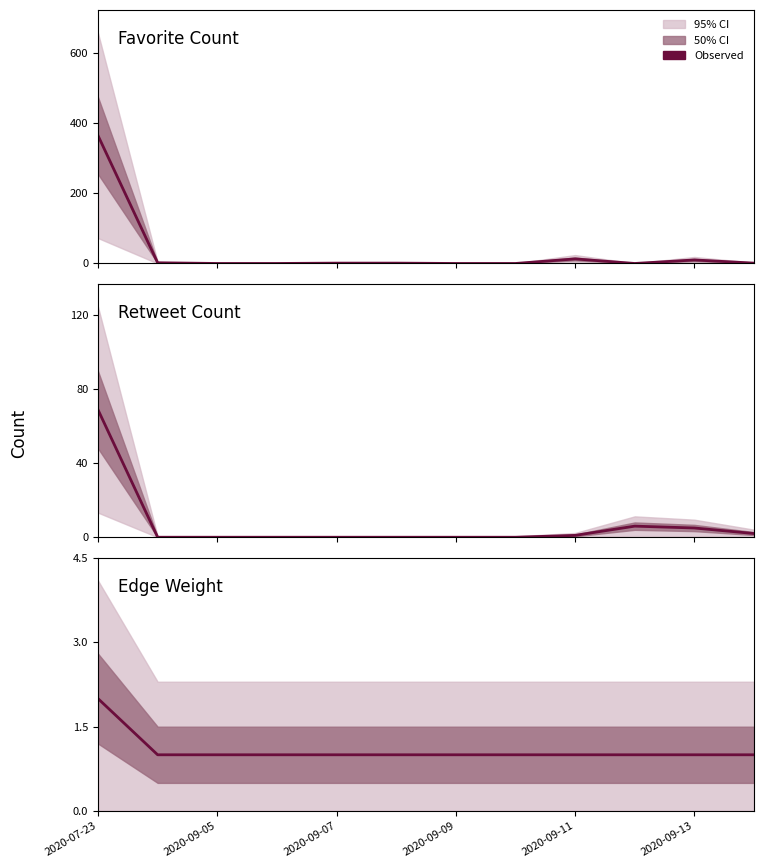

After their last crossing, which series has the higher values: Retweet Count or Favorite Count?

Retweet Count